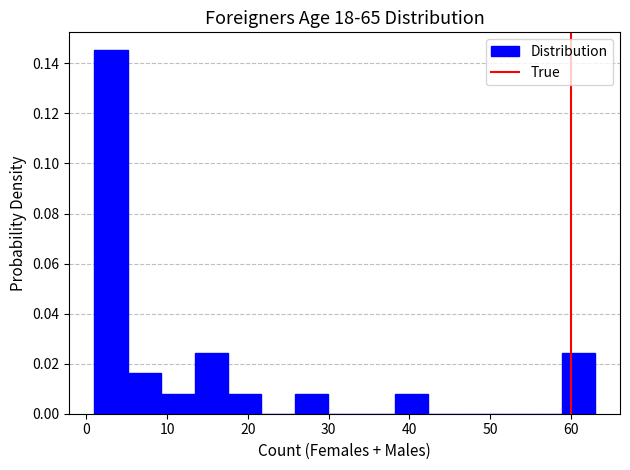

How tall is the bar that spans 18 to 22 on the x-axis? Neither the bar edges nor the heights are printed on the chart, so give them approximately, as read against the axes.

0.008